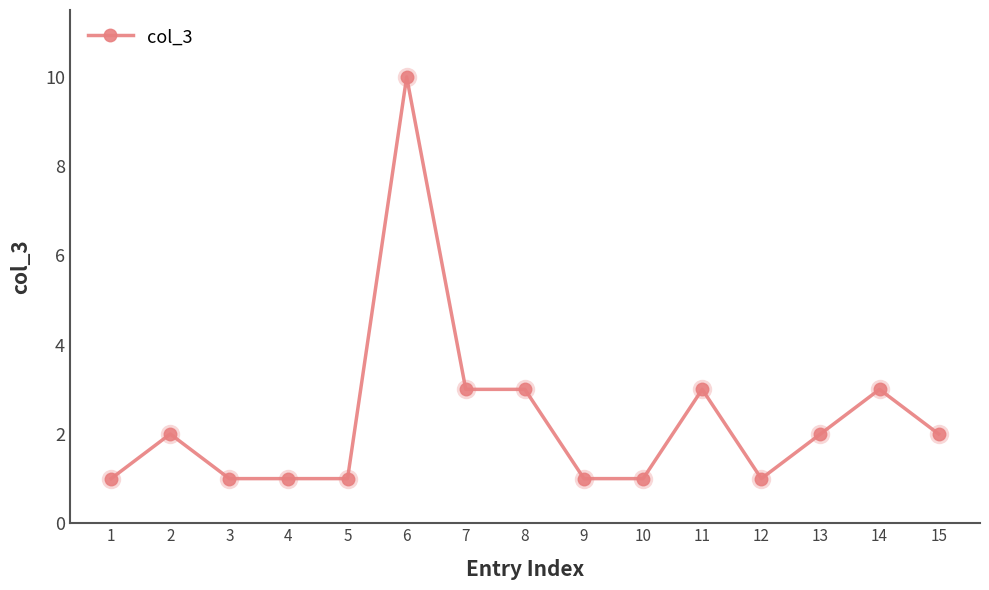

What is the ratio of the value at 1 to the value at 4?

1.0